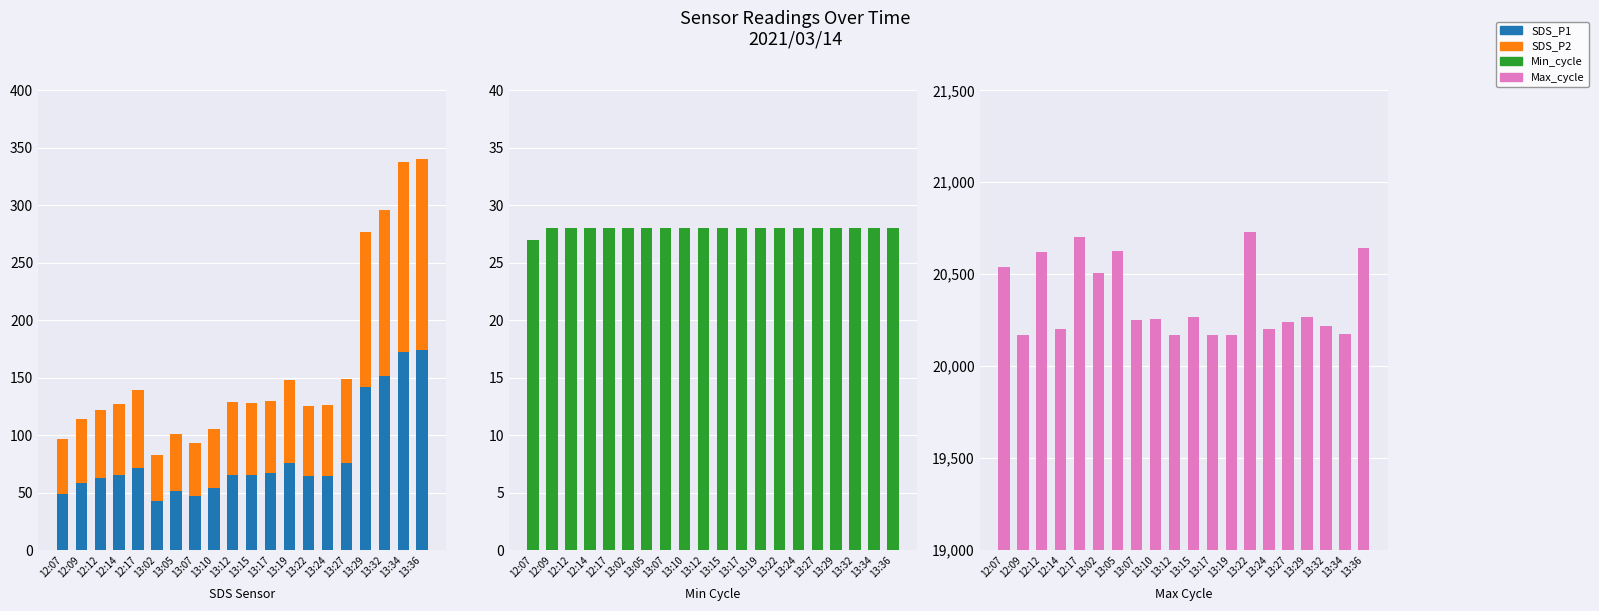

The Min_cycle series shows 27.0 at 12:07. True or false?

True